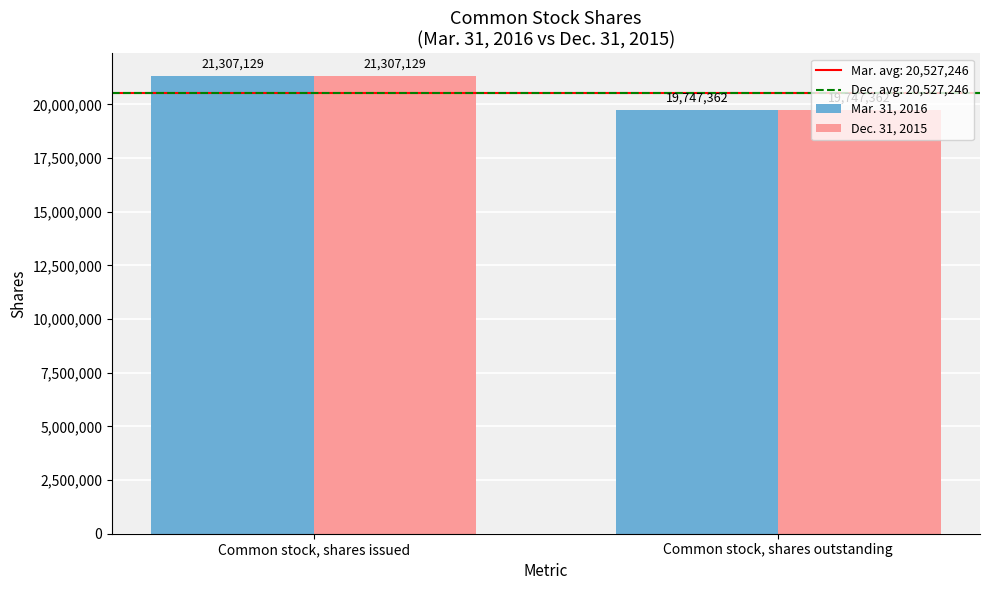

The Dec. 31, 2015 series shows 36723762 at Common stock, shares issued. True or false?

False